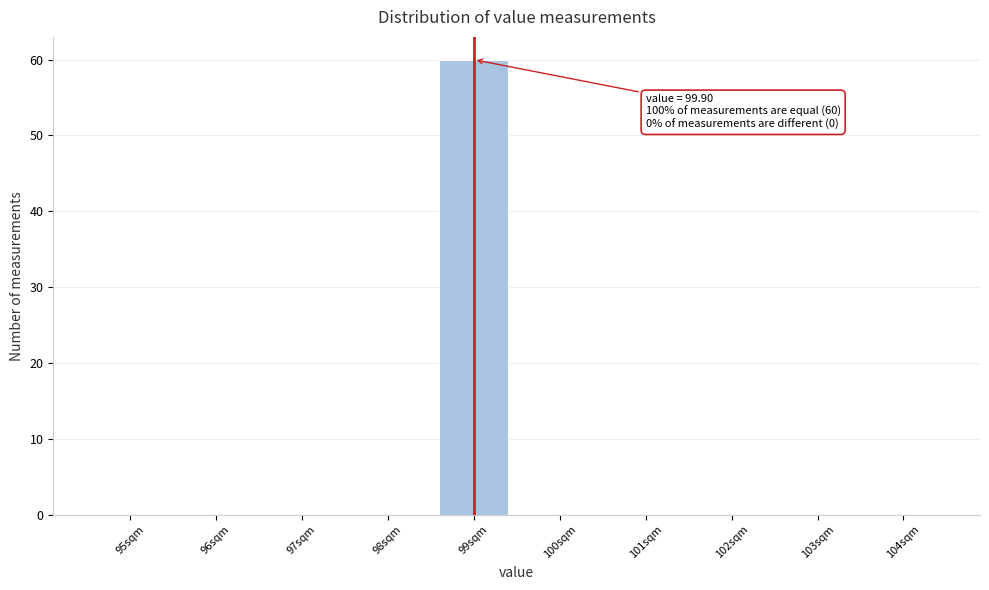

Reading left to right, what are all the values shown in this chart?

95sqm=0	96sqm=0	97sqm=0	98sqm=0	99sqm=60	100sqm=0	101sqm=0	102sqm=0	103sqm=0	104sqm=0